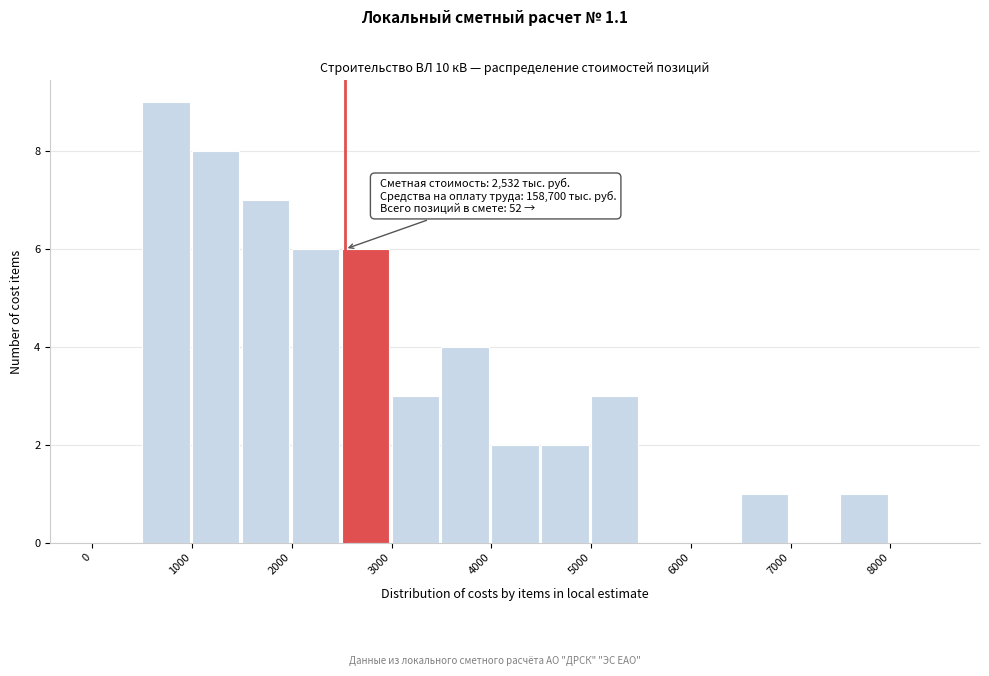

Which range on the x-axis has the tallest bar?

500 to 1000